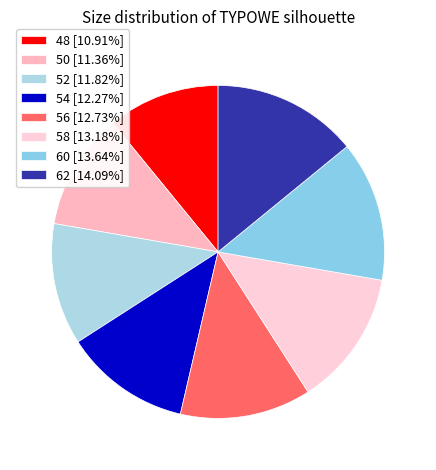

Count the number of slices in the pie.

8